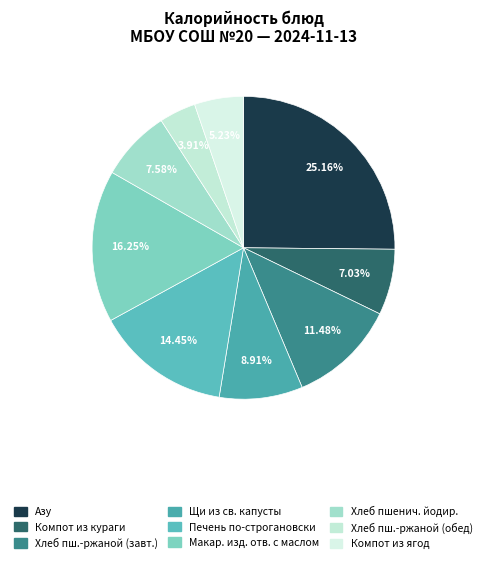

Count the number of slices in the pie.

9